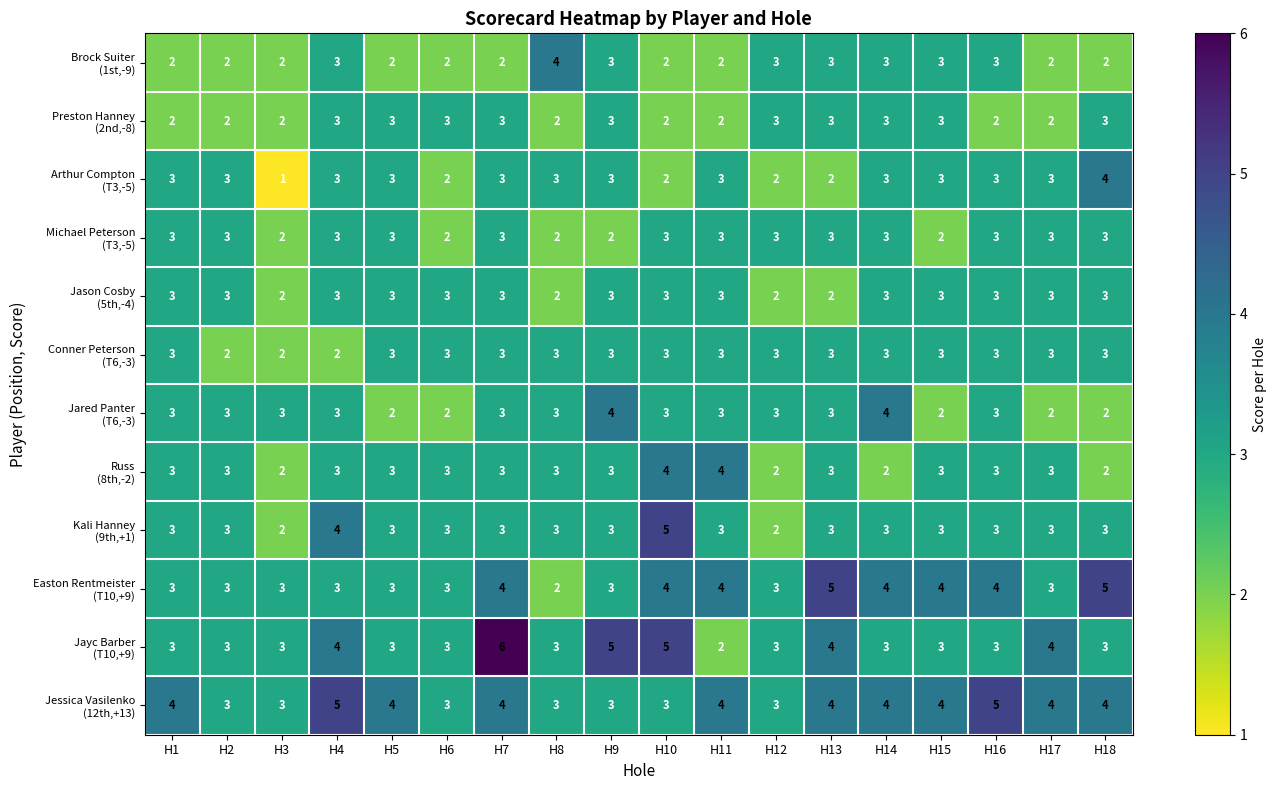

What is the difference between the highest and lowest values at H9?

3